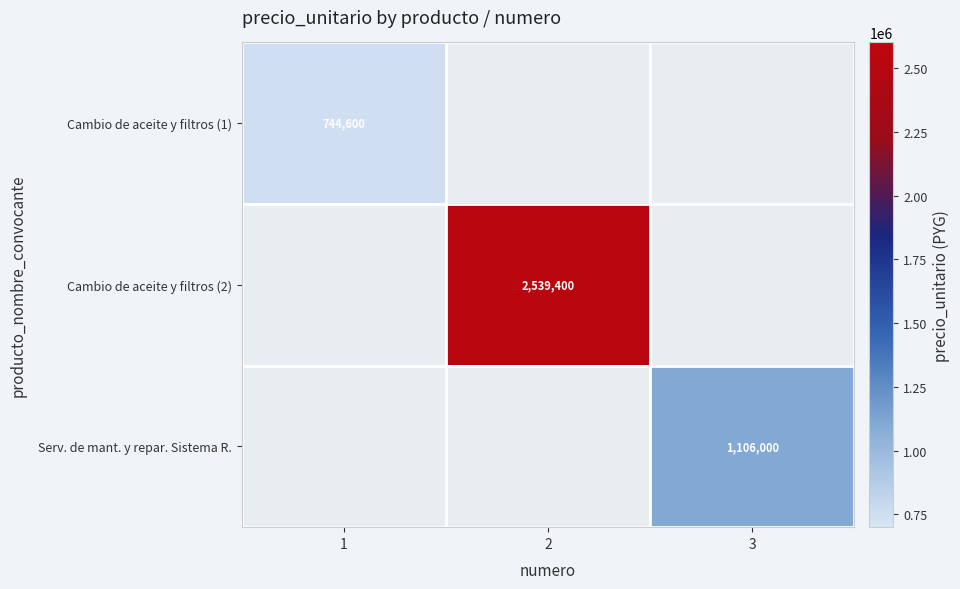

The Serv. de mant. y repar. Sistema R. series shows 234802 at 3. True or false?

False